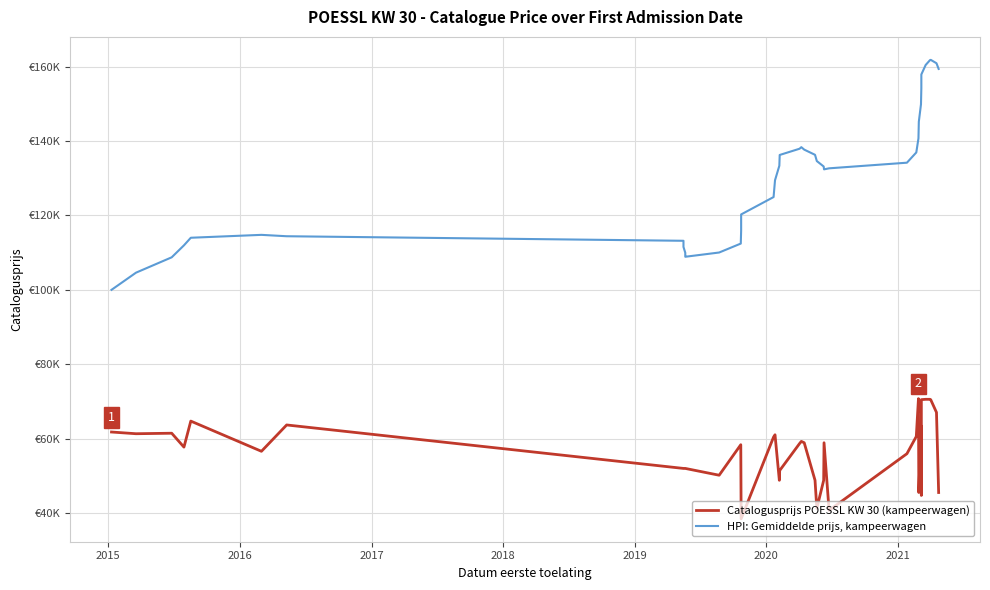

Where is the first local maximum for Catalogusprijs POESSL KW 30 (kampeerwagen)?

2016